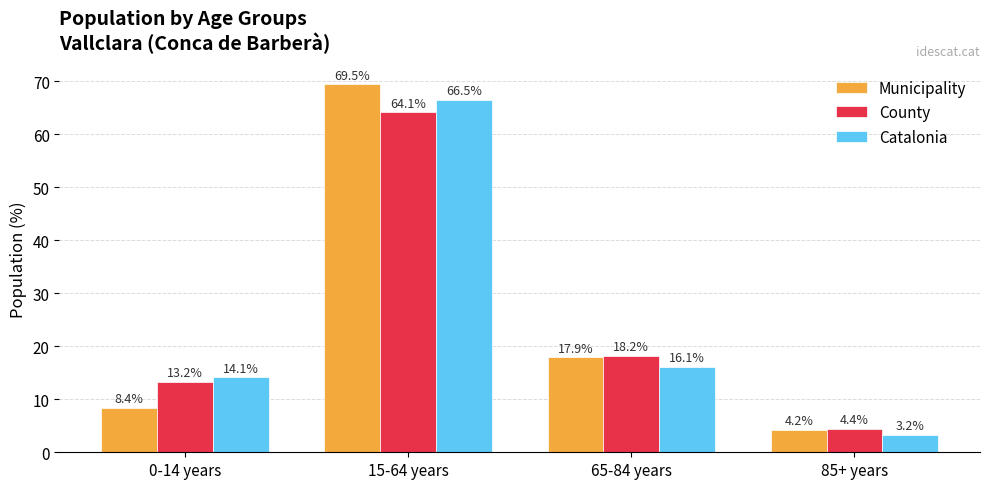

Which series has the widest spread of values?

Municipality